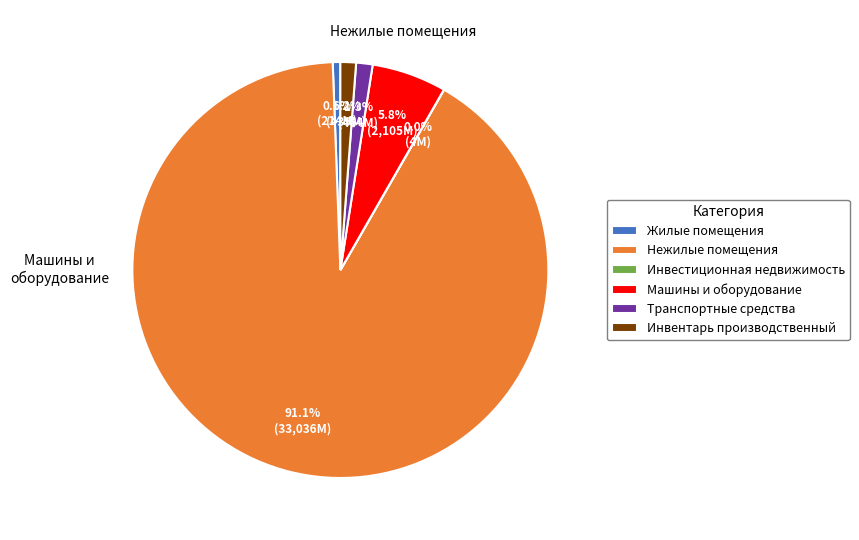

How much of the chart is everything except Нежилые помещения?

8.9%